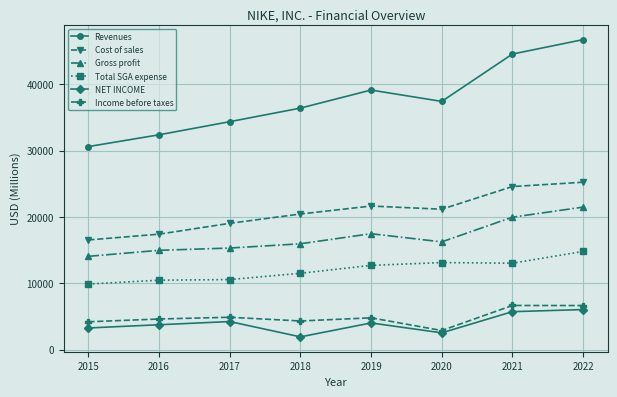

What is the value of the Income before taxes point at the 5th from the left?

4801